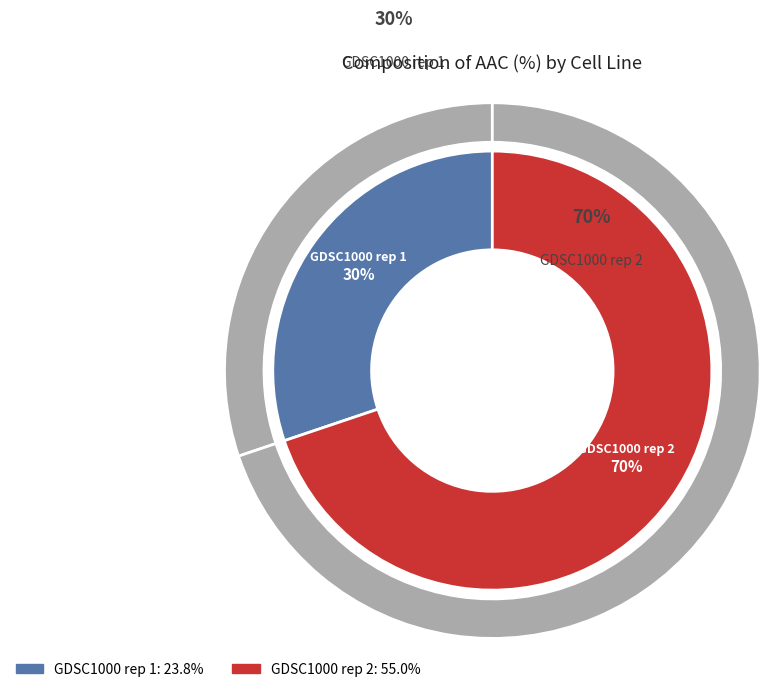

What is the largest slice in the pie chart?

GDSC1000 rep 2